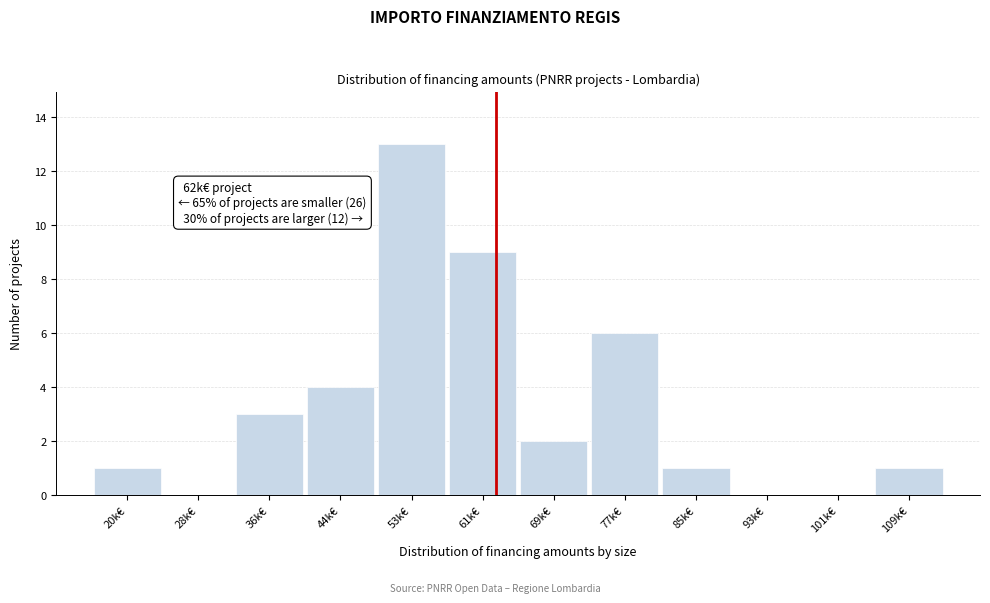

Reading right to left, transcribe all the data shown in this chart.

109k€=1	101k€=0	93k€=0	85k€=1	77k€=6	69k€=2	61k€=9	53k€=13	44k€=4	36k€=3	28k€=0	20k€=1